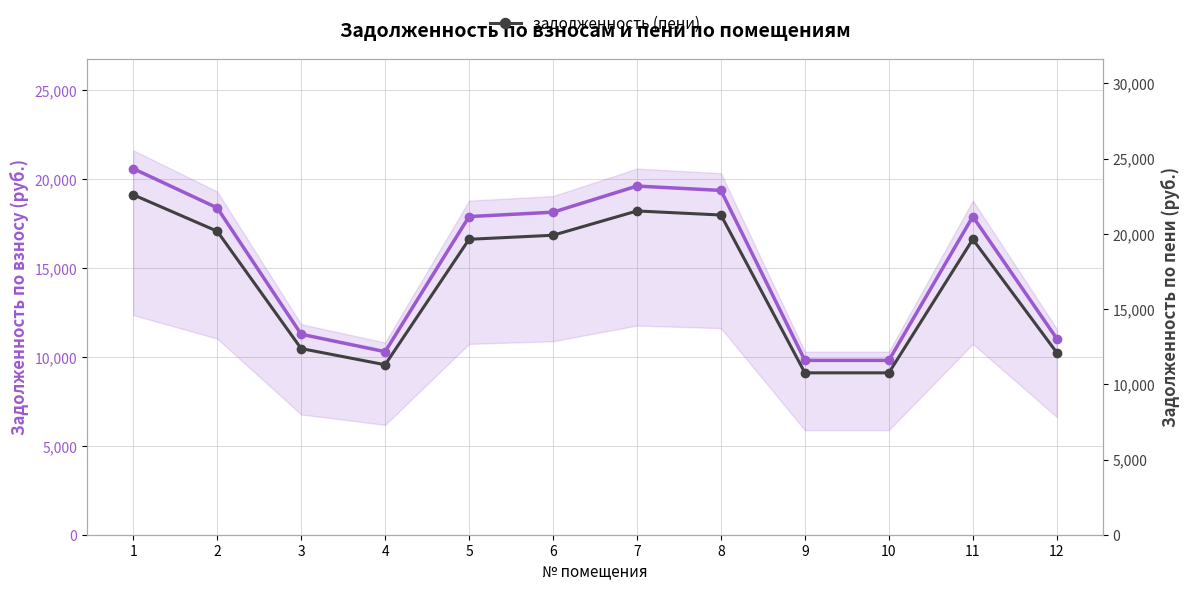

Rank the categories by задолженность (взнос) value from lowest to highest.

9, 10, 4, 12, 3, 5, 11, 6, 2, 8, 7, 1